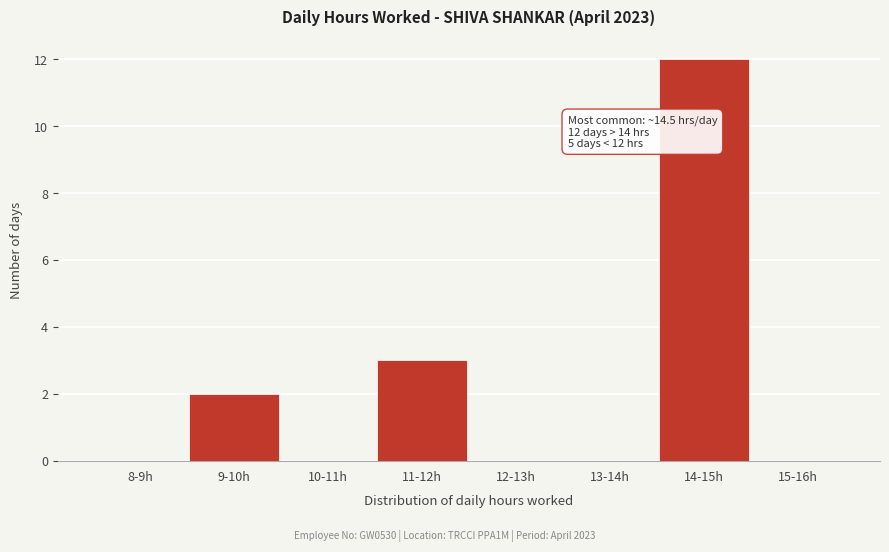

Reading right to left, transcribe all the data shown in this chart.

15-16h=0	14-15h=12	13-14h=0	12-13h=0	11-12h=3	10-11h=0	9-10h=2	8-9h=0